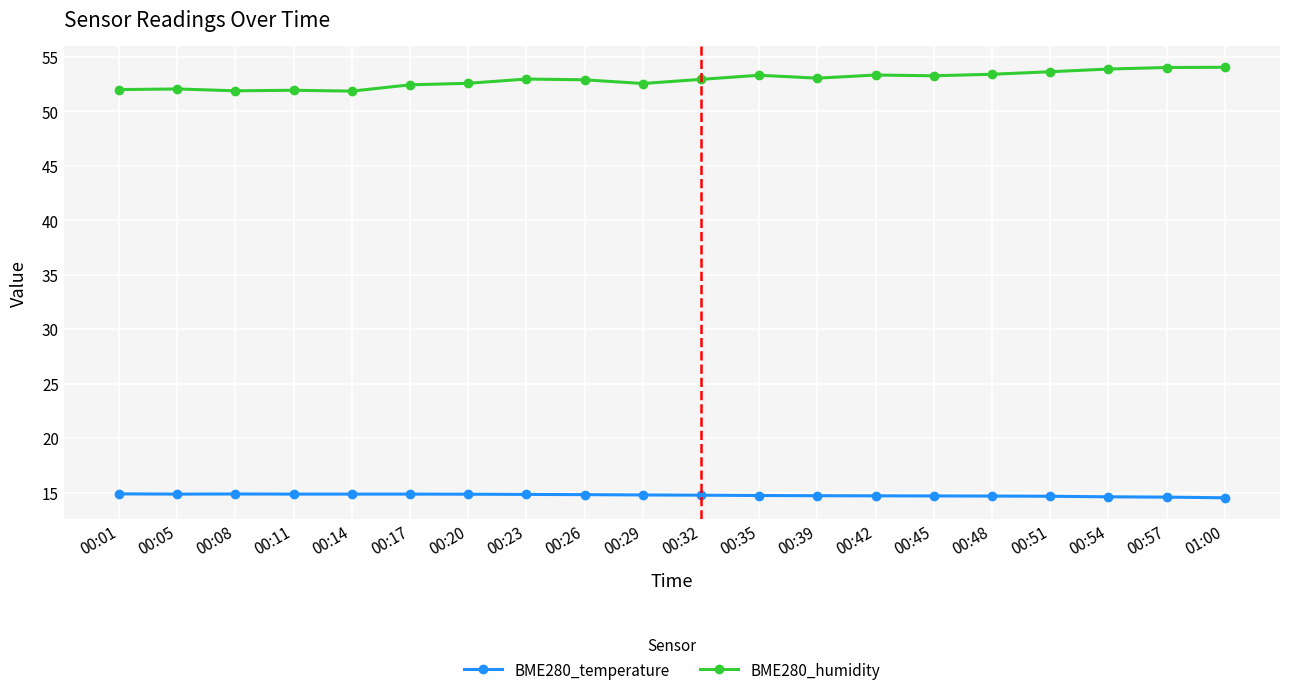

Rank the series by their maximum value, from highest to lowest.

BME280_humidity, BME280_temperature